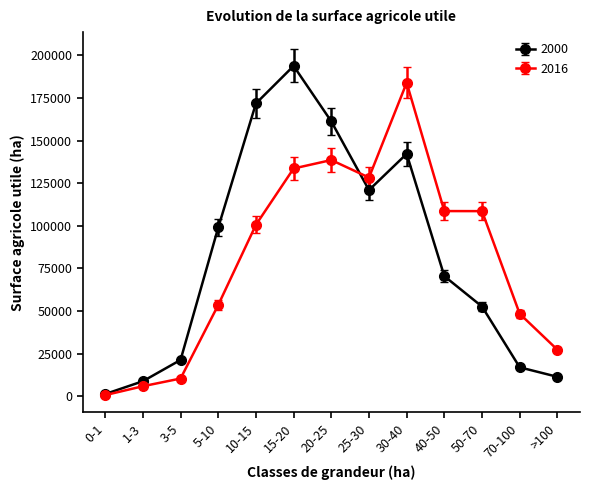

Is it true that 2016 equals 108654.4 at 50-70?

True